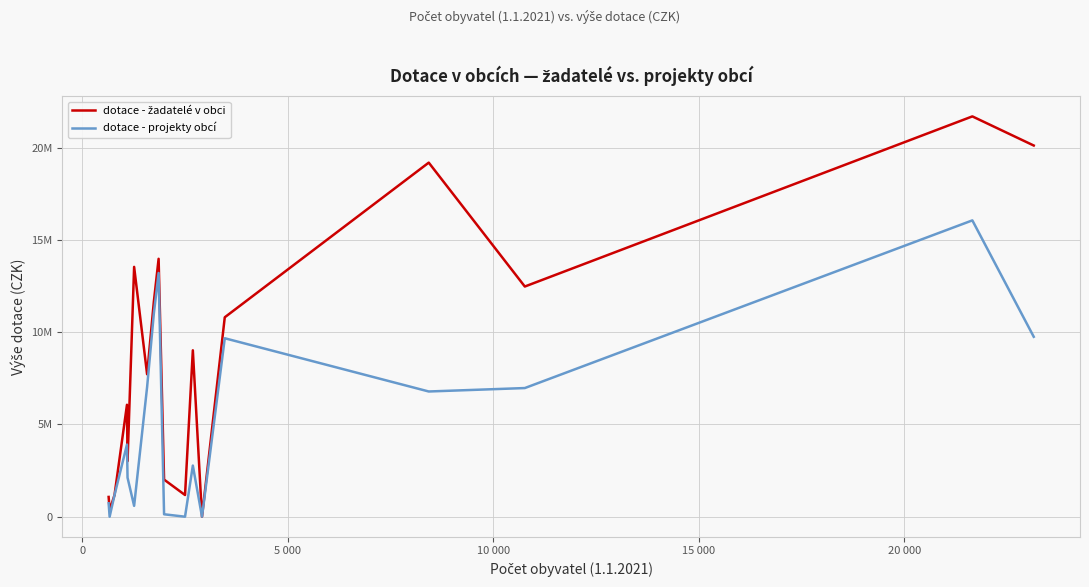

Is this an area chart (filled region under the line)?

No